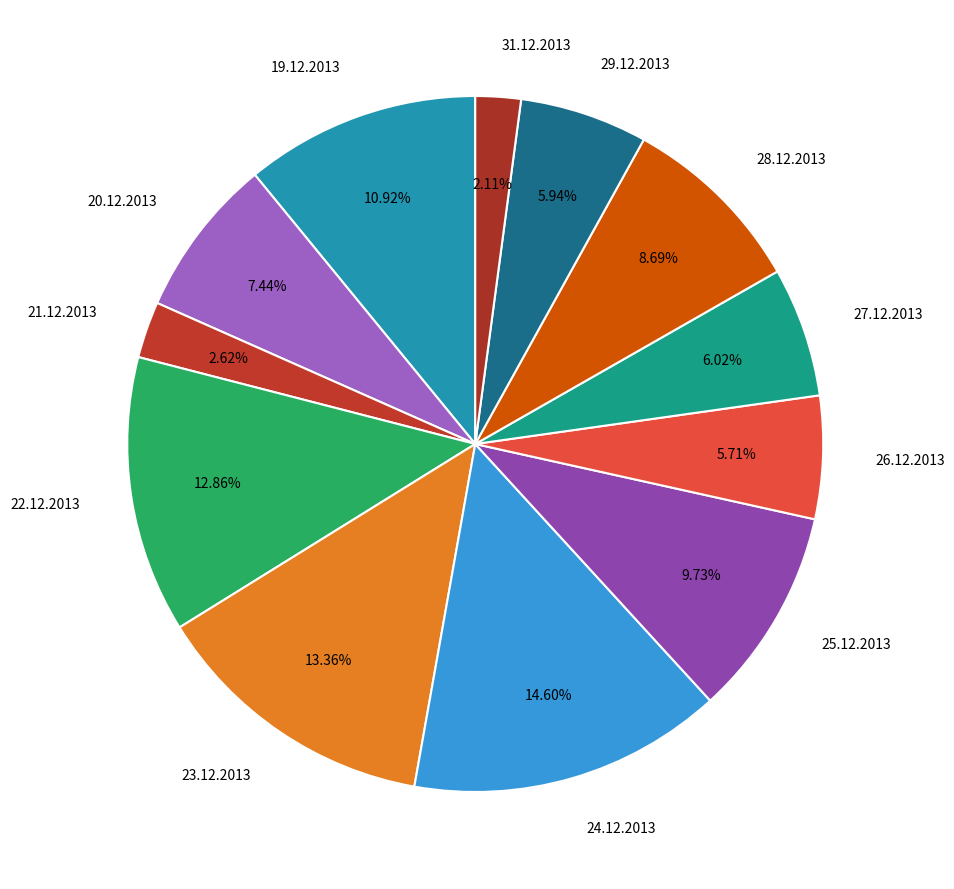

Does 23.12.2013 represent more than half of the total?

No